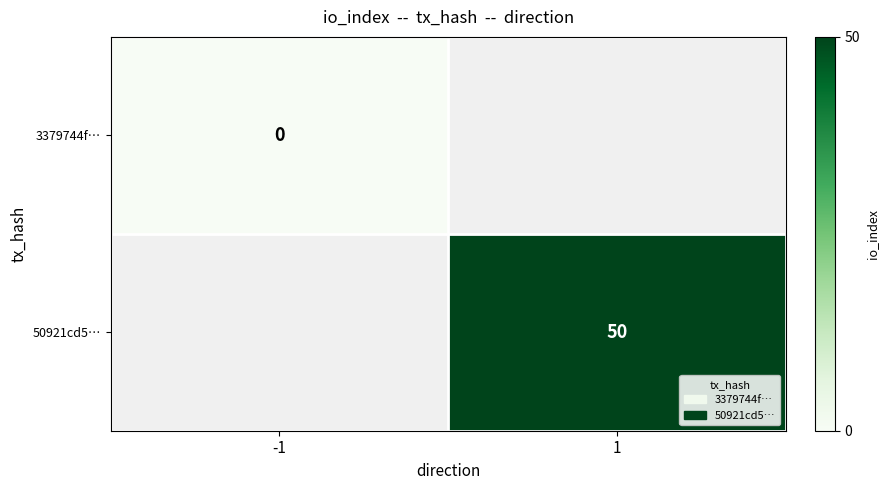

The value of 50921cd5… at 1 is 50. True or false?

True